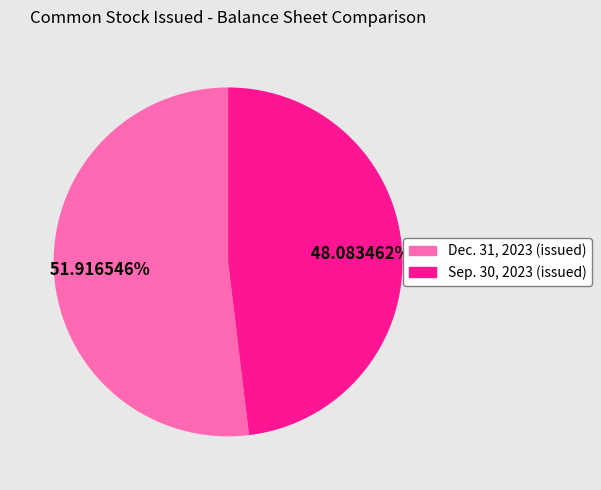

Does any single category account for the majority?

Yes